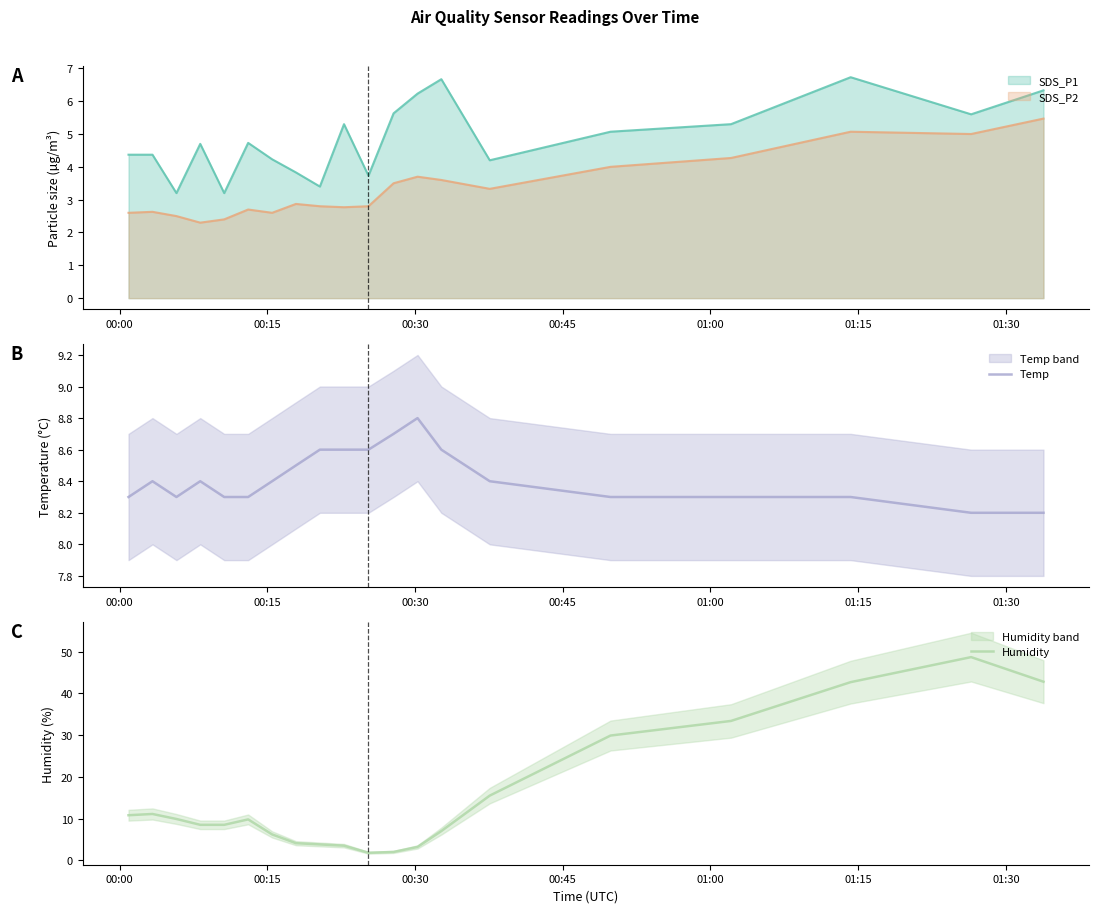

After their last crossing, which series has the higher values: Temp or Humidity?

Humidity